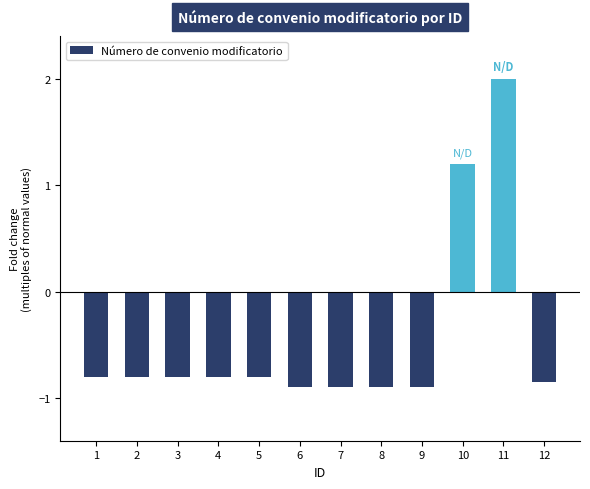

Which has a higher value, 9 or 11?

11